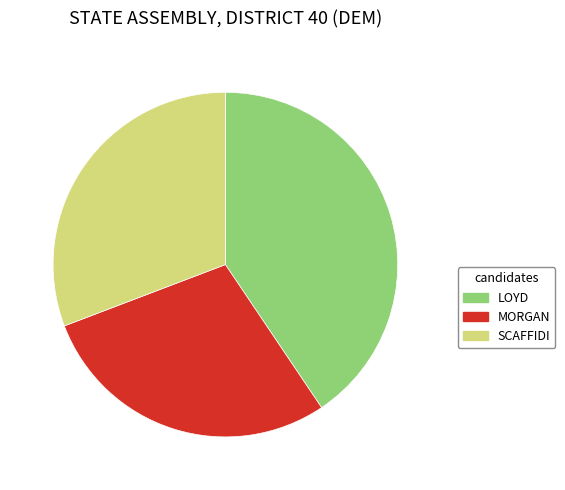

Does any single category account for the majority?

No